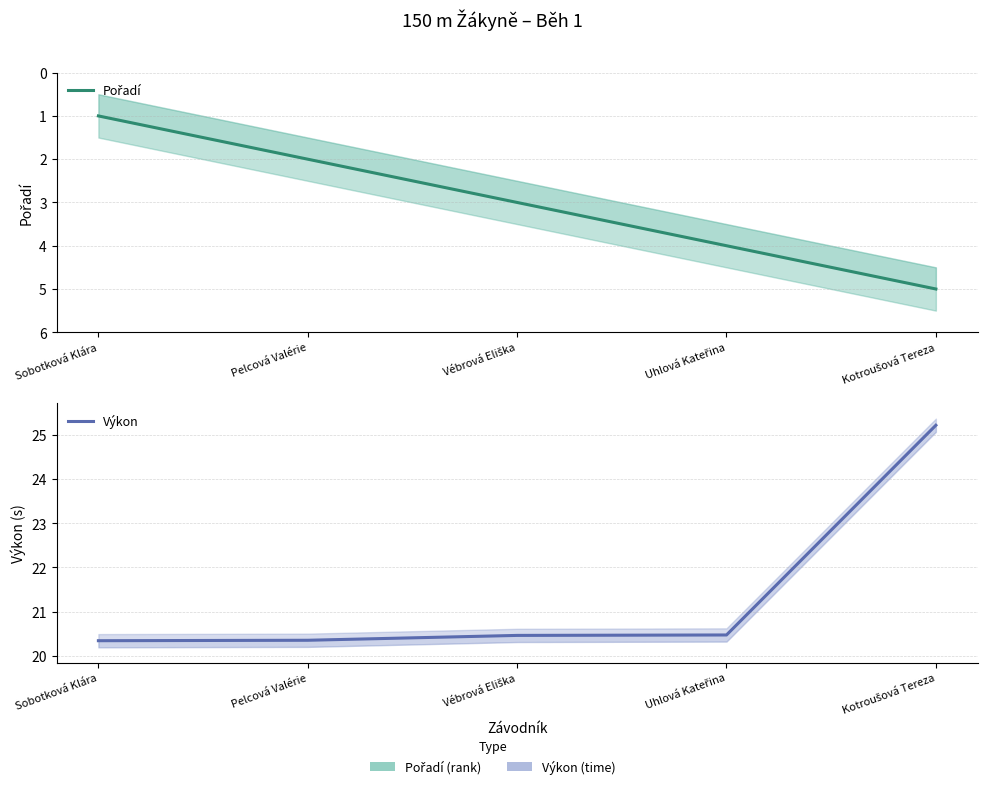

At Sobotková Klára, list the series in order from largest to smallest.

Výkon, Pořadí